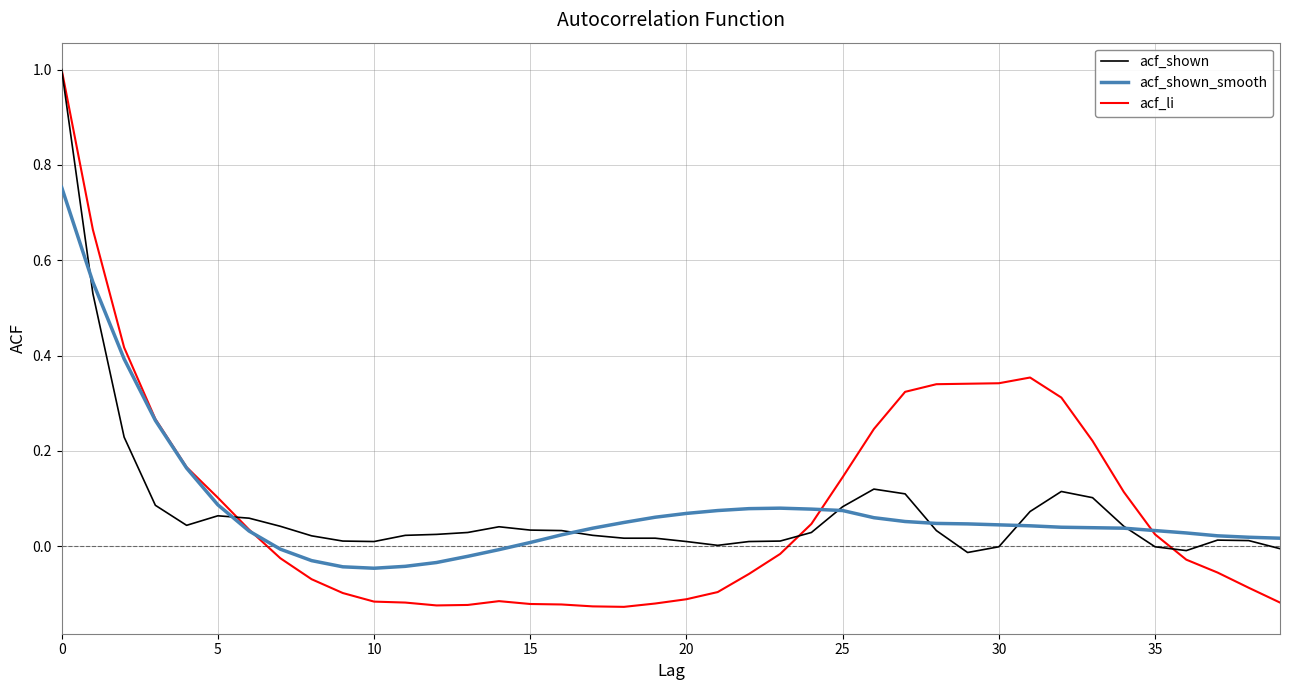

Which series has the widest spread of values?

acf_li